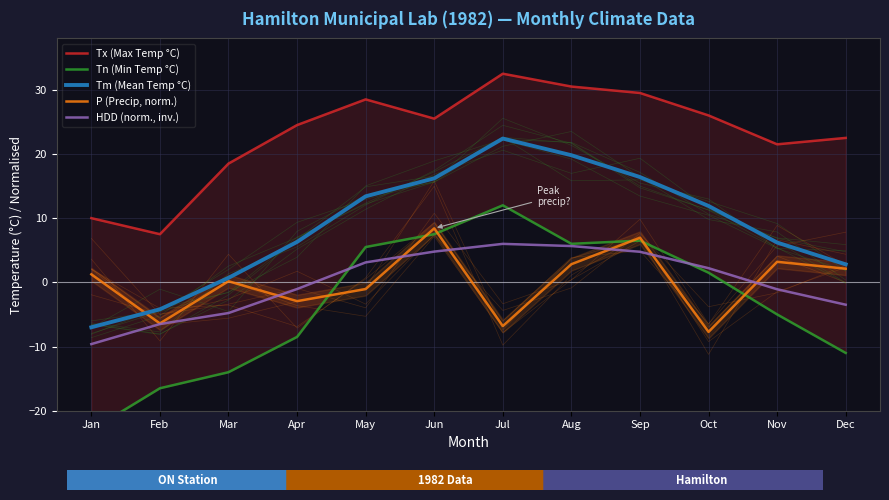

True or false: Tn (Min Temp °C) and Tx (Max Temp °C) cross at least once.

False